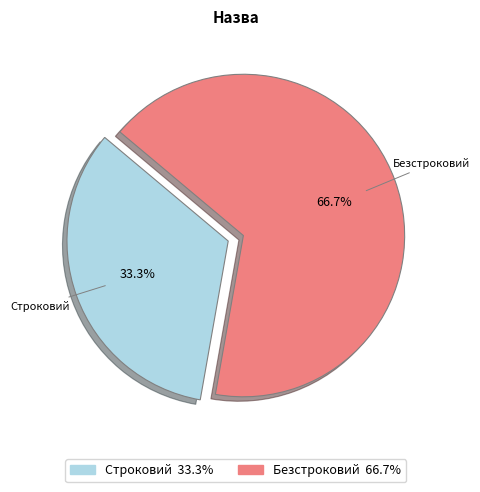

To the nearest percent, what is the difference between the Строковий and Безстроковий slice percentages?

33%